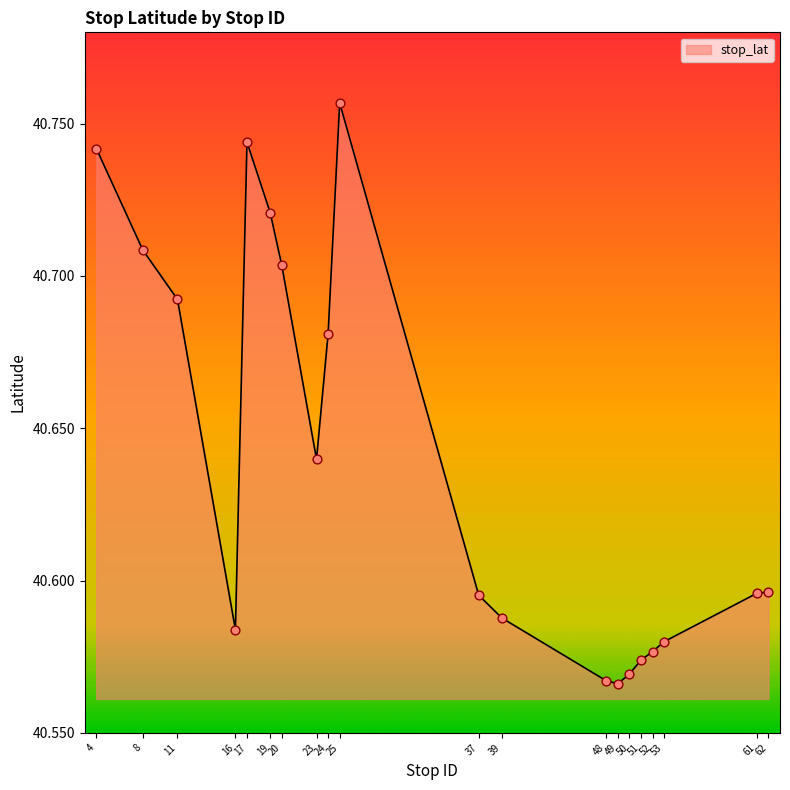

Between 25 and 51, which is larger?

25